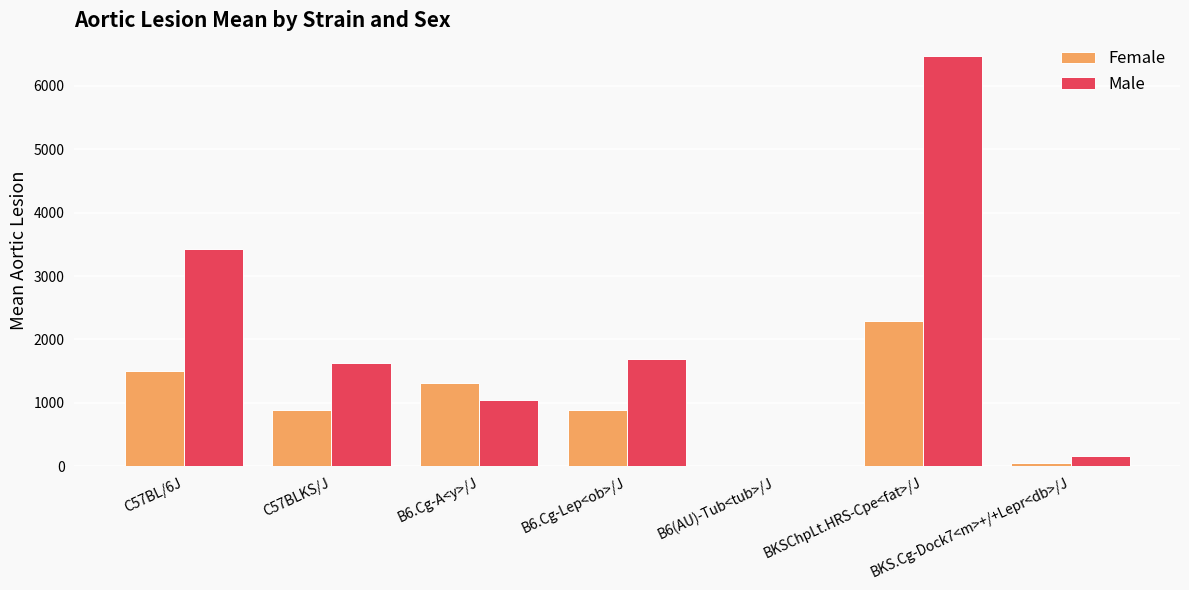

Which series has the largest total across all categories?

Male